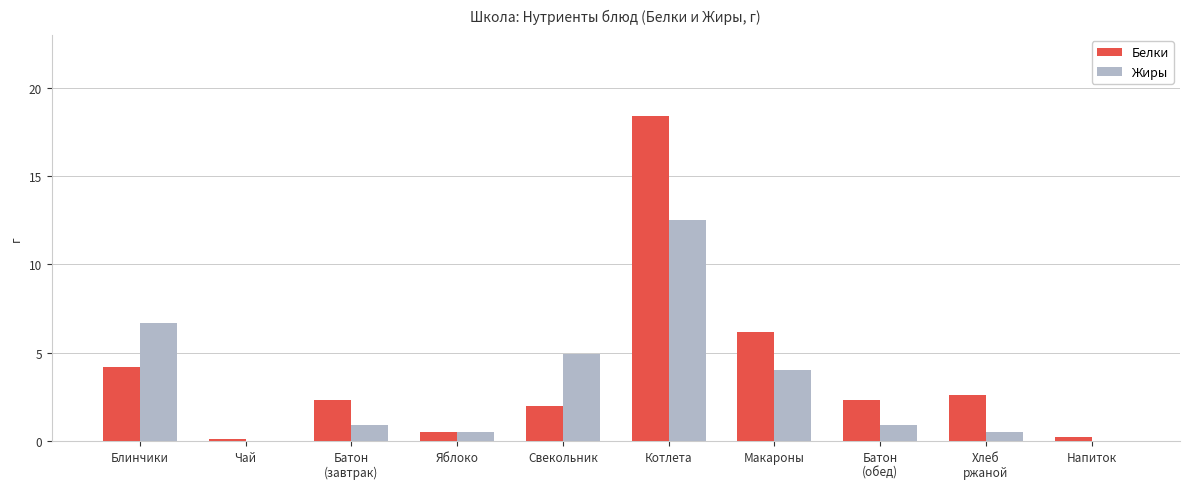

What is the total value across all series at Макароны?

10.2